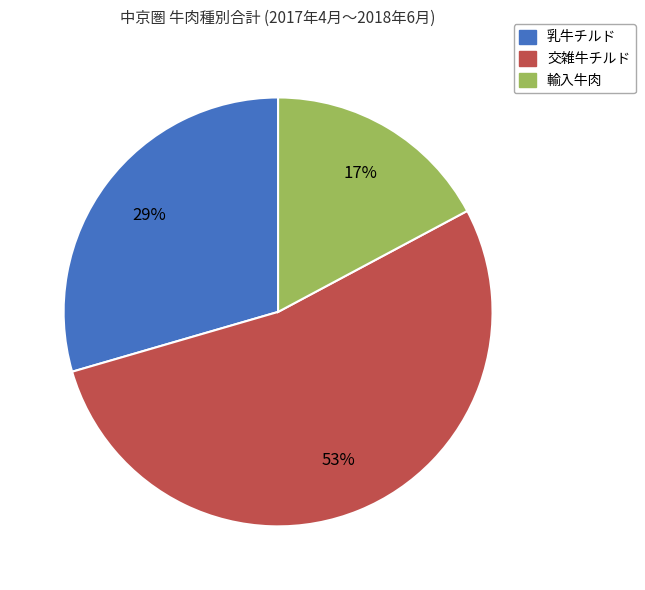

True or false: 交雑牛チルド accounts for 63% of the total.

False